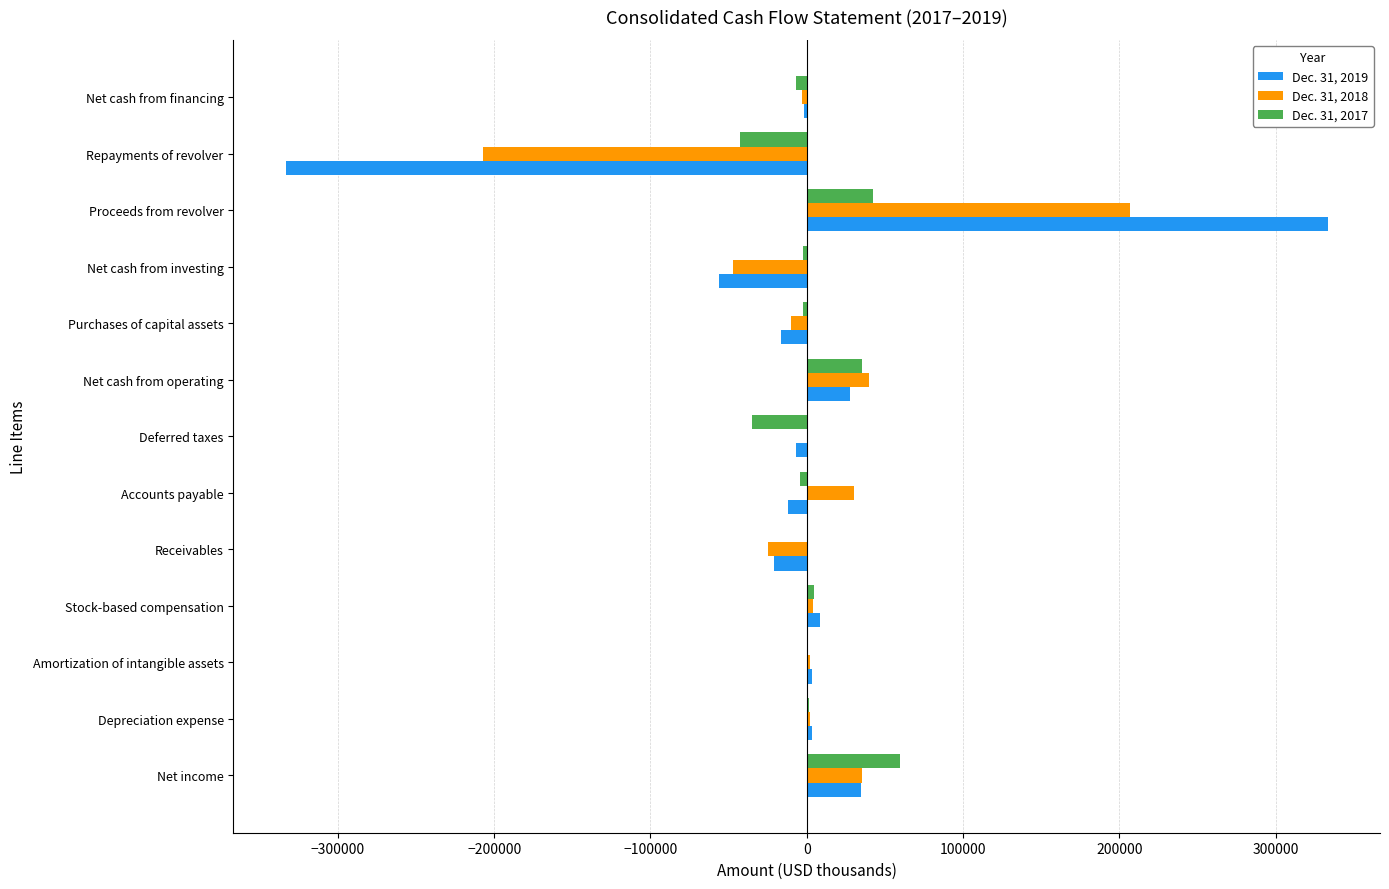

At which category is the sum across all series the highest?

Proceeds from revolver